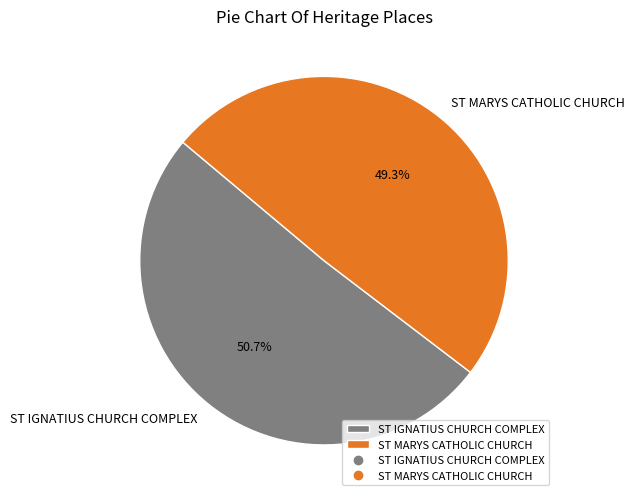

To the nearest percent, what is the difference between the ST MARYS CATHOLIC CHURCH and ST IGNATIUS CHURCH COMPLEX slice percentages?

1%